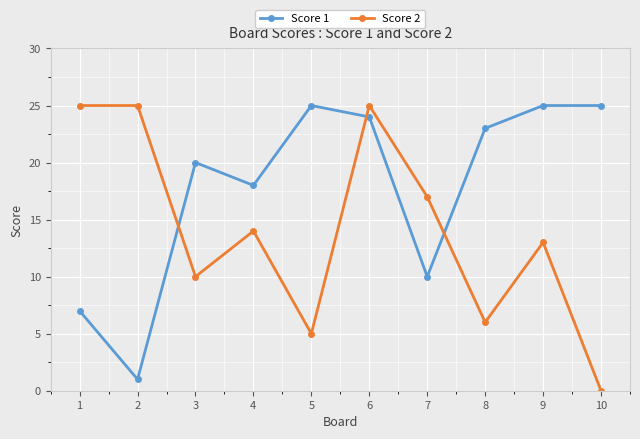

Which series changed the most between 7 and 8?

Score 1